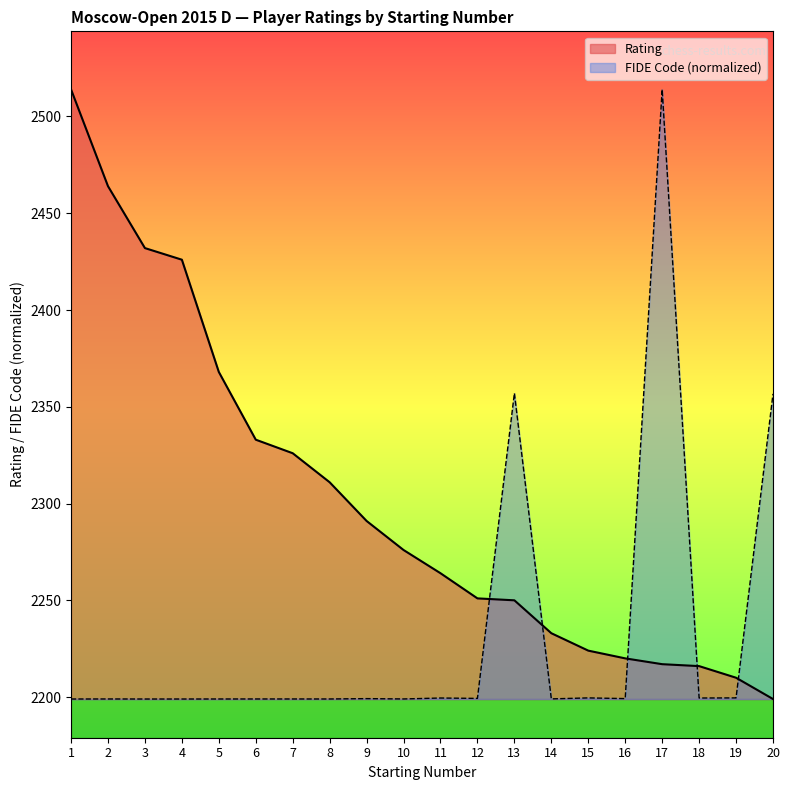

Rank the categories by FIDE Code value from highest to lowest.

17, 13, 20, 15, 19, 18, 11, 12, 16, 9, 14, 10, 6, 2, 7, 8, 5, 1, 4, 3